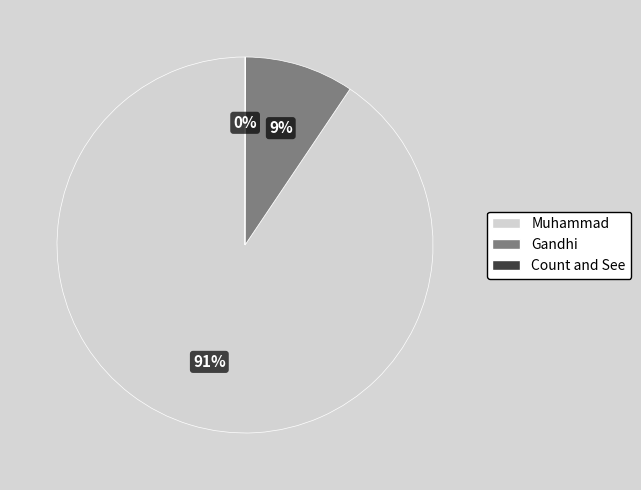

To the nearest percent, what is the difference between the largest and smallest slice percentages?

91%